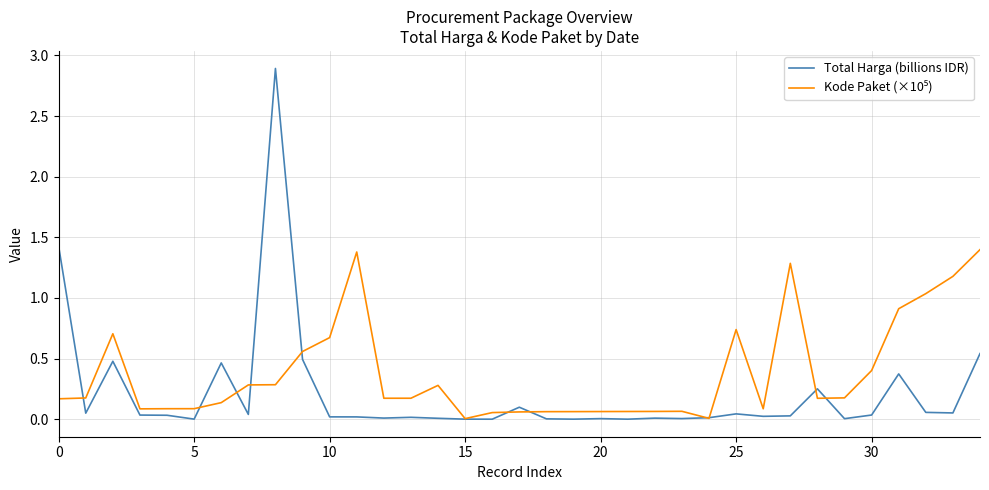

What is the greatest value displayed?

2.9